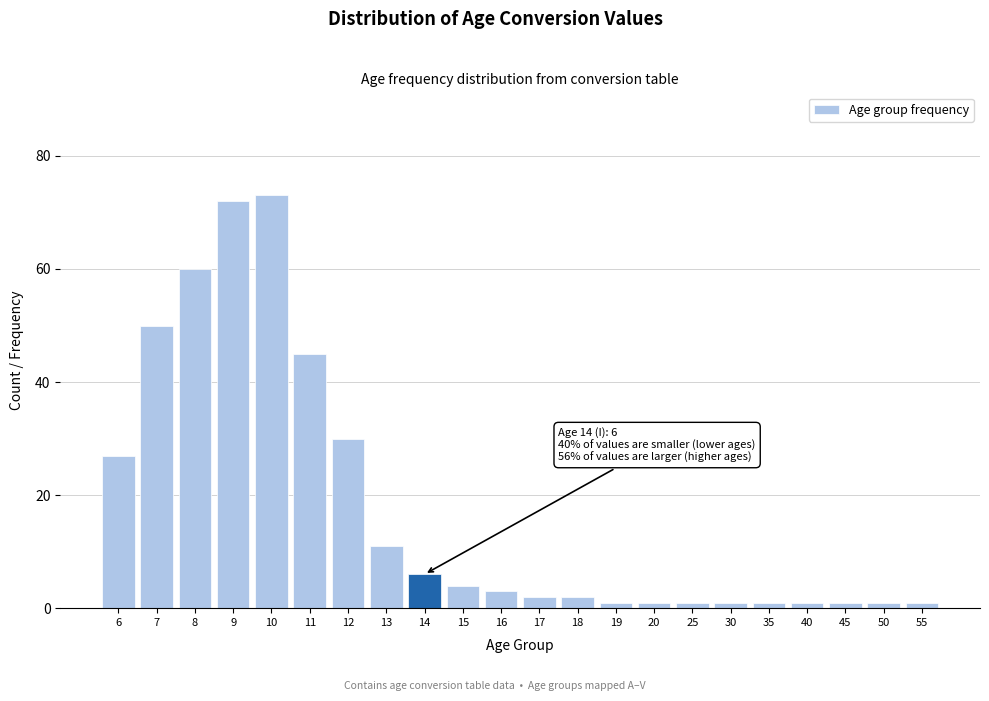

Reading left to right, extract all data points from this chart.

6=27	7=50	8=60	9=72	10=73	11=45	12=30	13=11	14=6	15=4	16=3	17=2	18=2	19=1	20=1	25=1	30=1	35=1	40=1	45=1	50=1	55=1